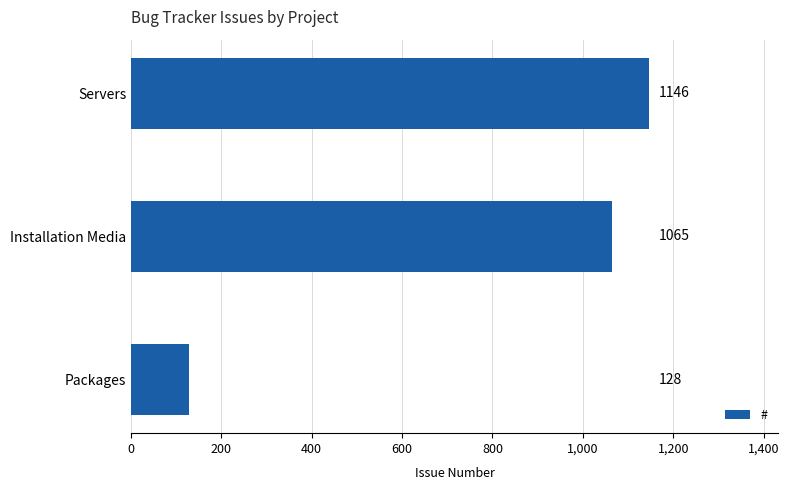

Are the bars horizontal?

Yes